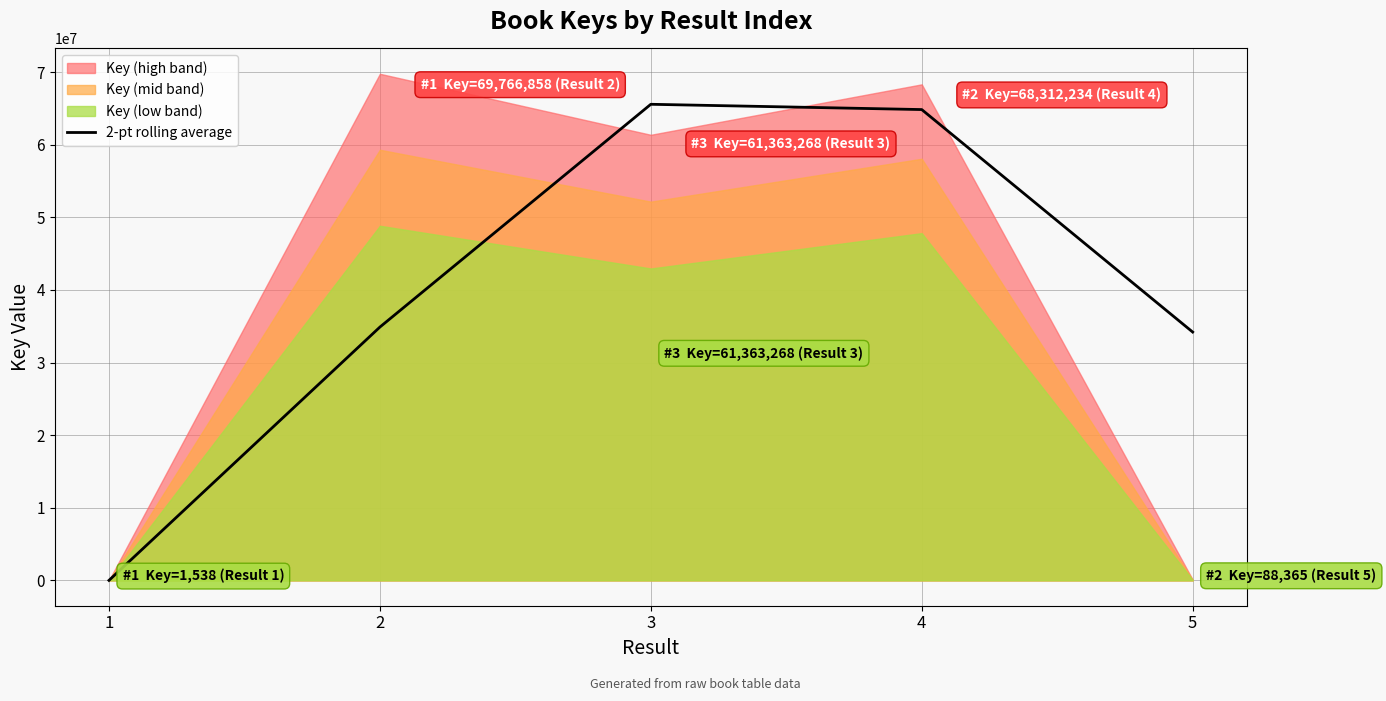

Is it true that the value at 5 is 60873072.9?

False